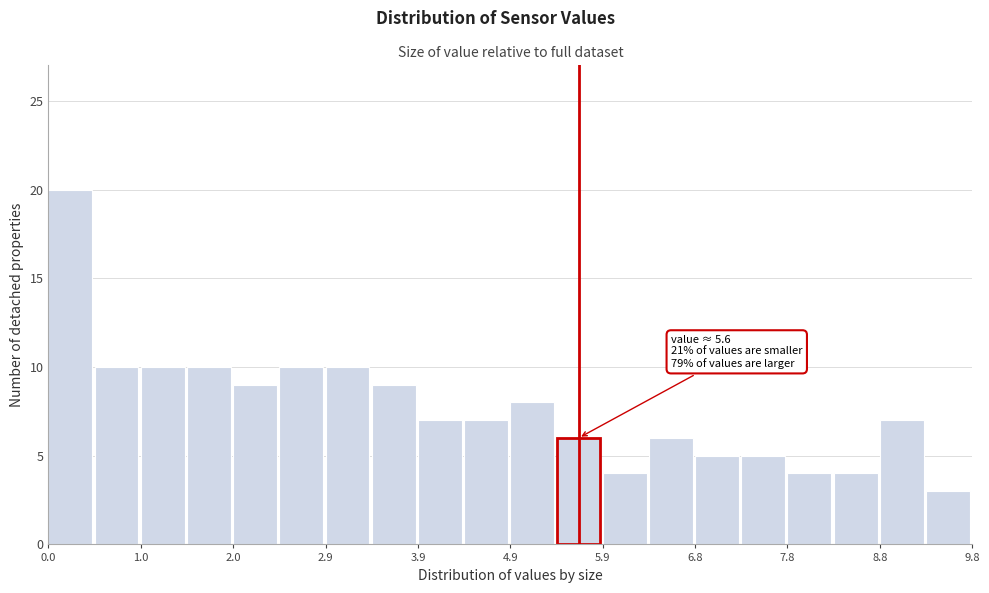

Over which range of the x-axis is the bar tallest?

0.0 to 0.5